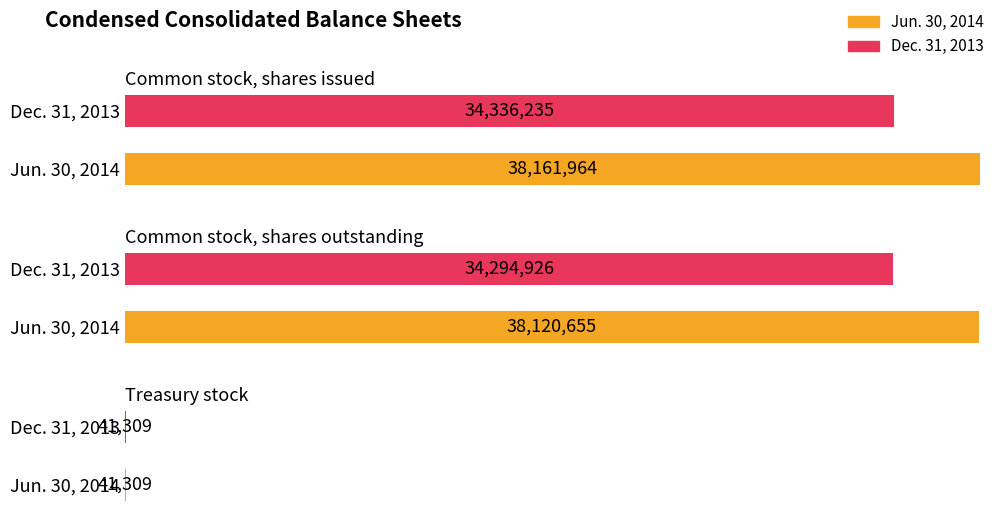

Reading left to right, extract all data points from this chart.

Jun. 30, 2014: Common stock, shares issued=38161964	Common stock, shares outstanding=38120655	Treasury stock=41309
Dec. 31, 2013: Common stock, shares issued=34336235	Common stock, shares outstanding=34294926	Treasury stock=41309